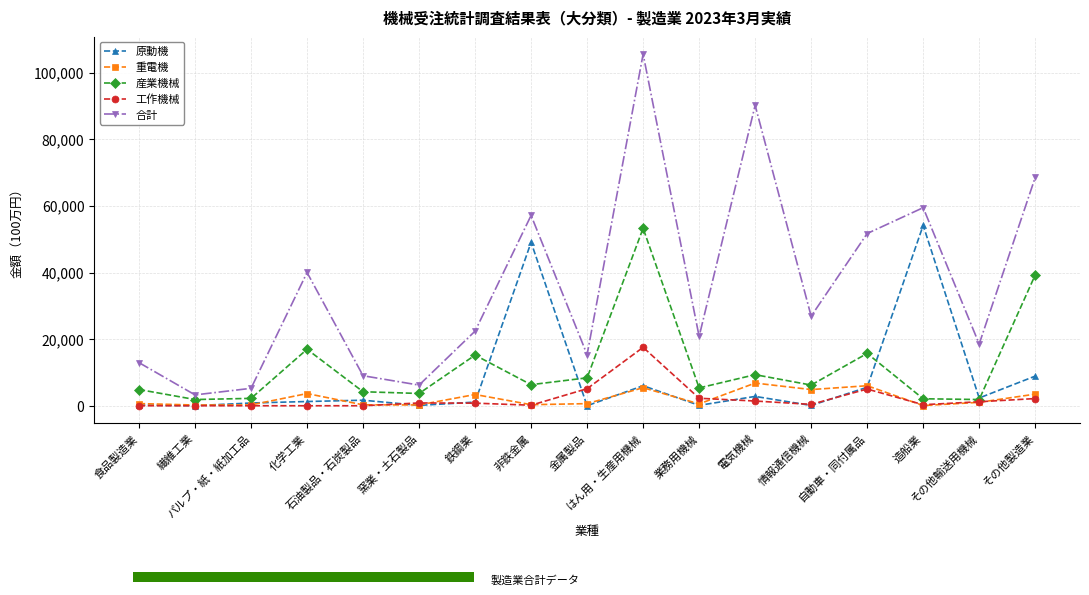

Is it true that 産業機械 equals 23797 at 自動車・同付属品?

False